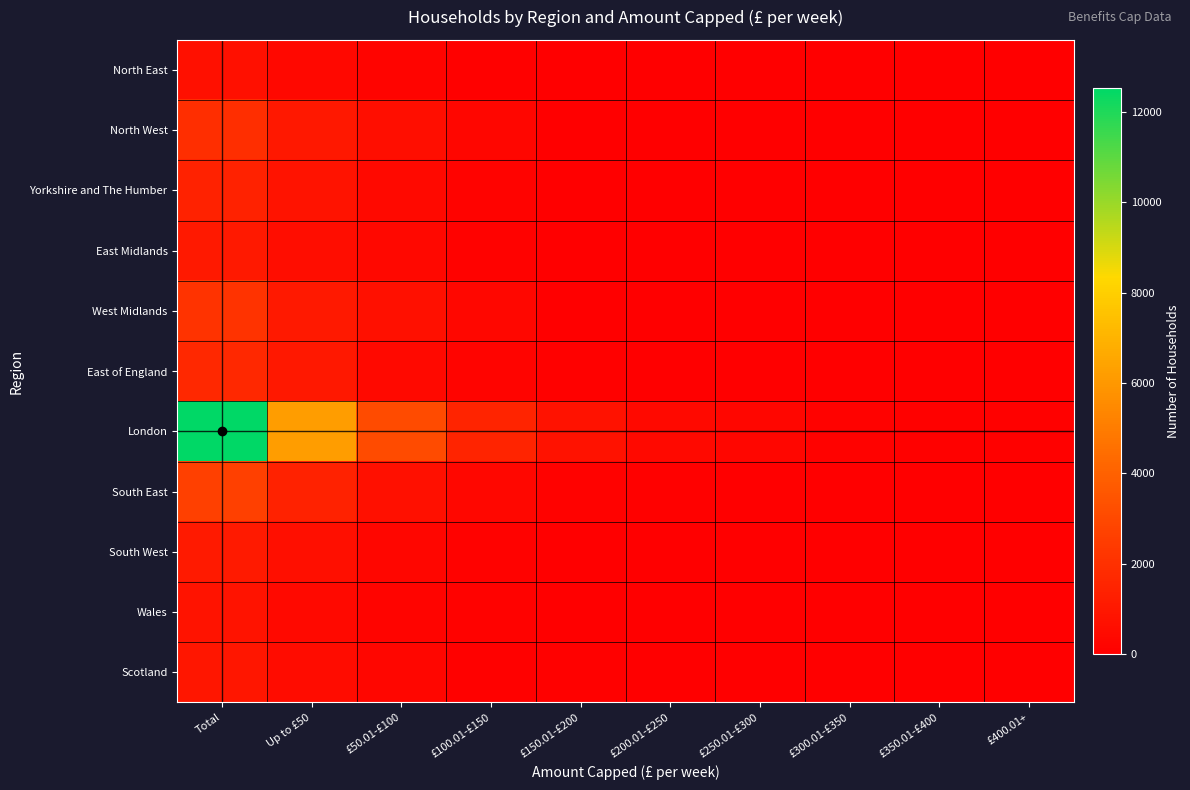

Which series has the widest spread of values?

London